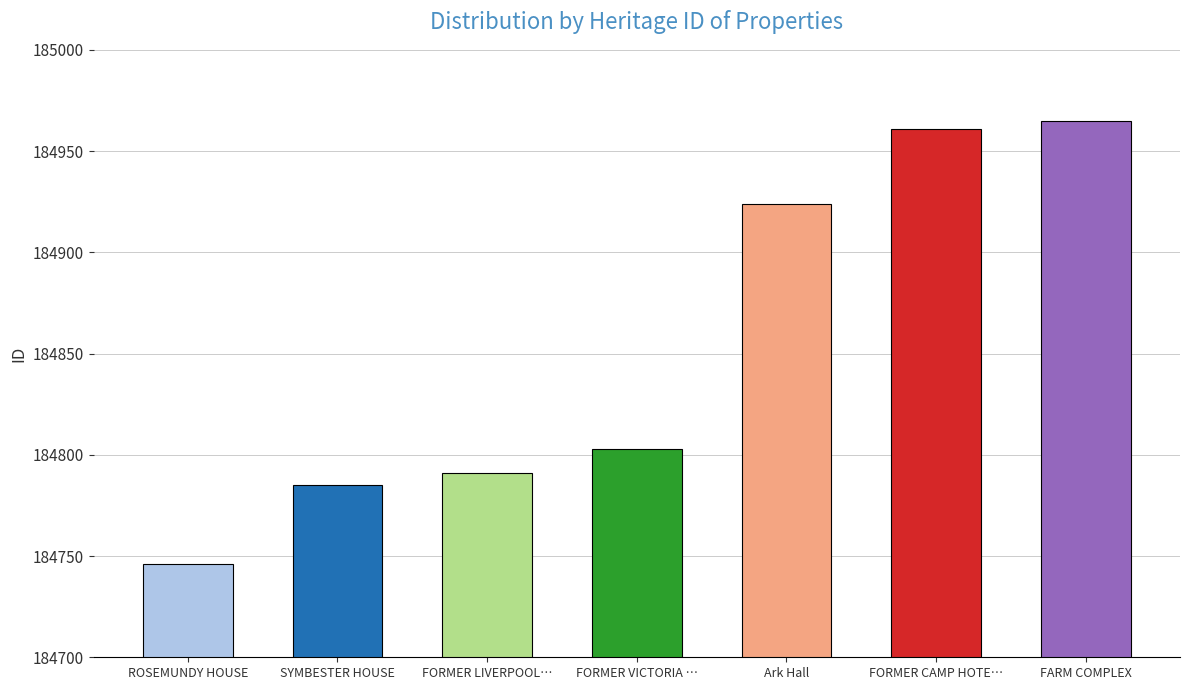

At which category does the chart reach its minimum across all series?

ROSEMUNDY HOUSE